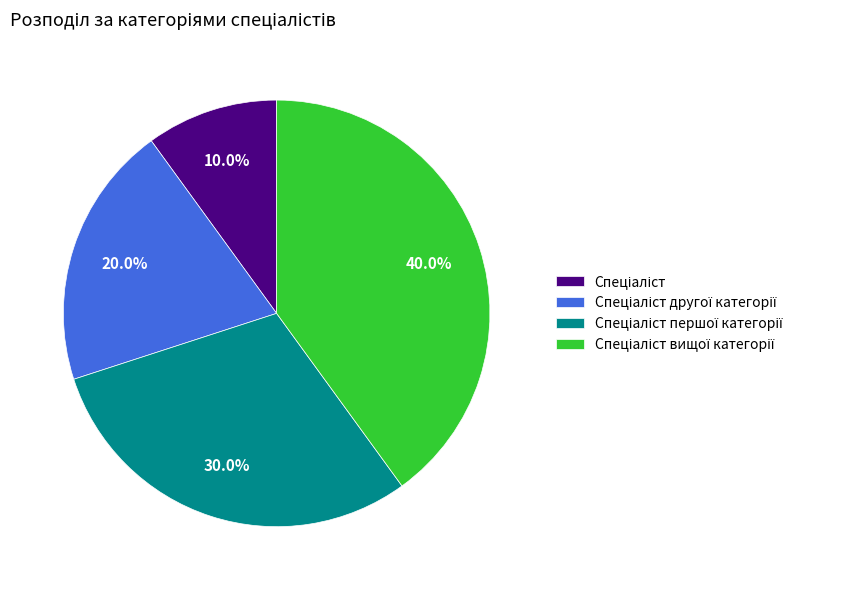

Is there any slice that represents more than half of the pie?

No